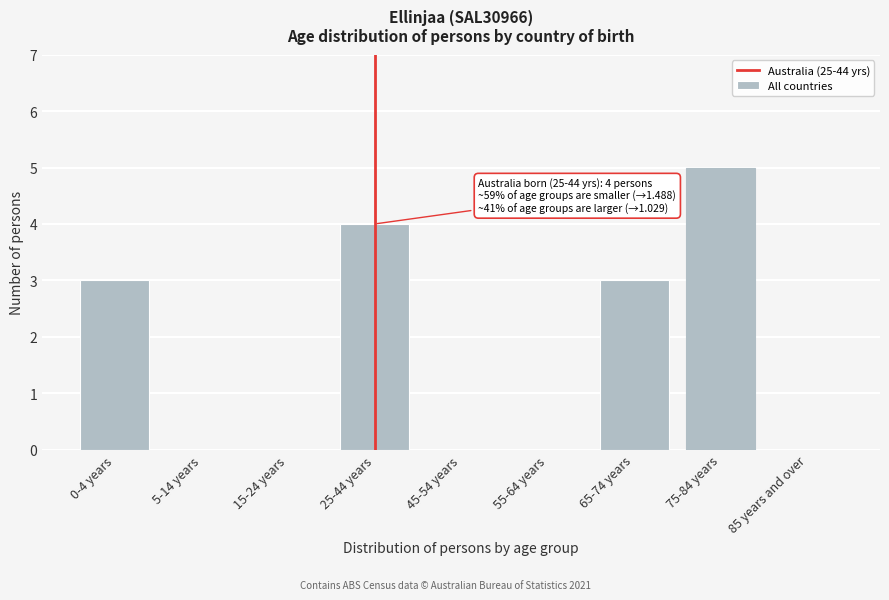

Reading right to left, what are all the values shown in this chart?

85 years and over=0	75-84 years=5	65-74 years=3	55-64 years=0	45-54 years=0	25-44 years=4	15-24 years=0	5-14 years=0	0-4 years=3